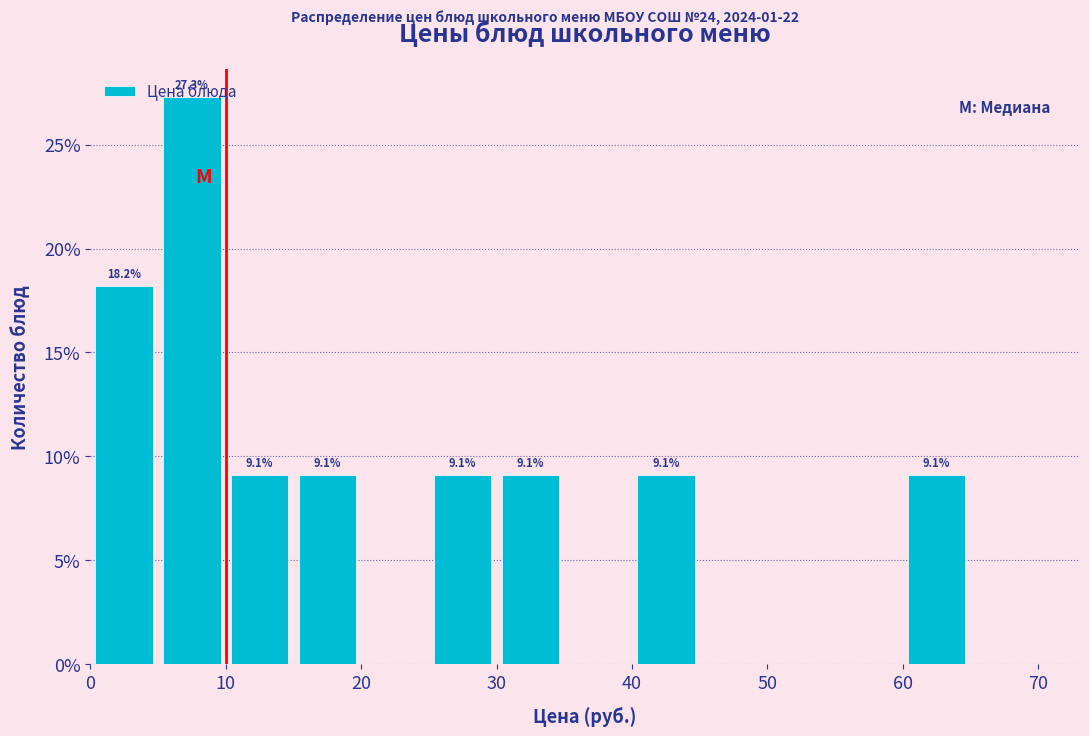

Over which range of the x-axis is the bar tallest?

5 to 10